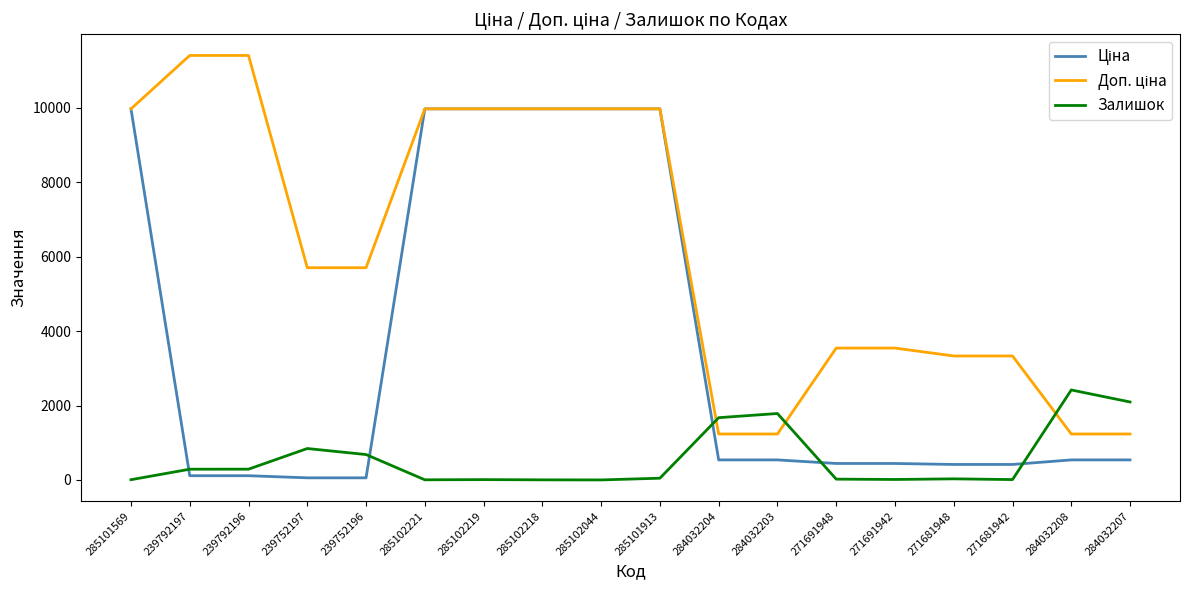

What is the greatest value displayed?

11410.0